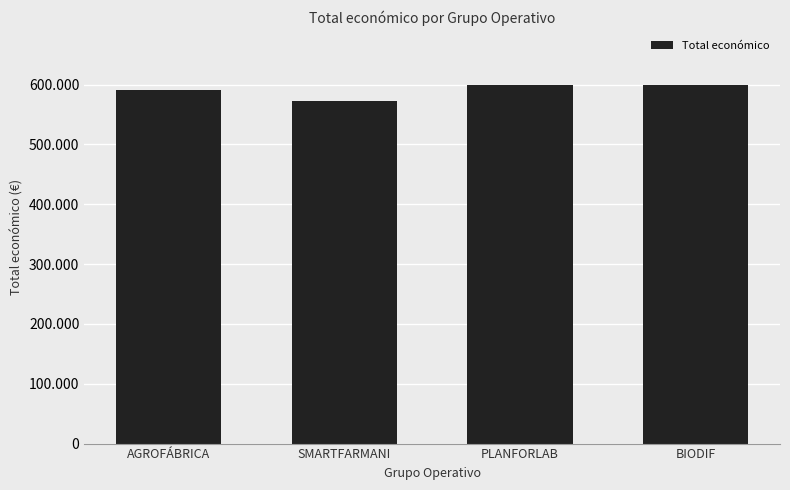

At which label is the value closest to 585946?

AGROFÁBRICA